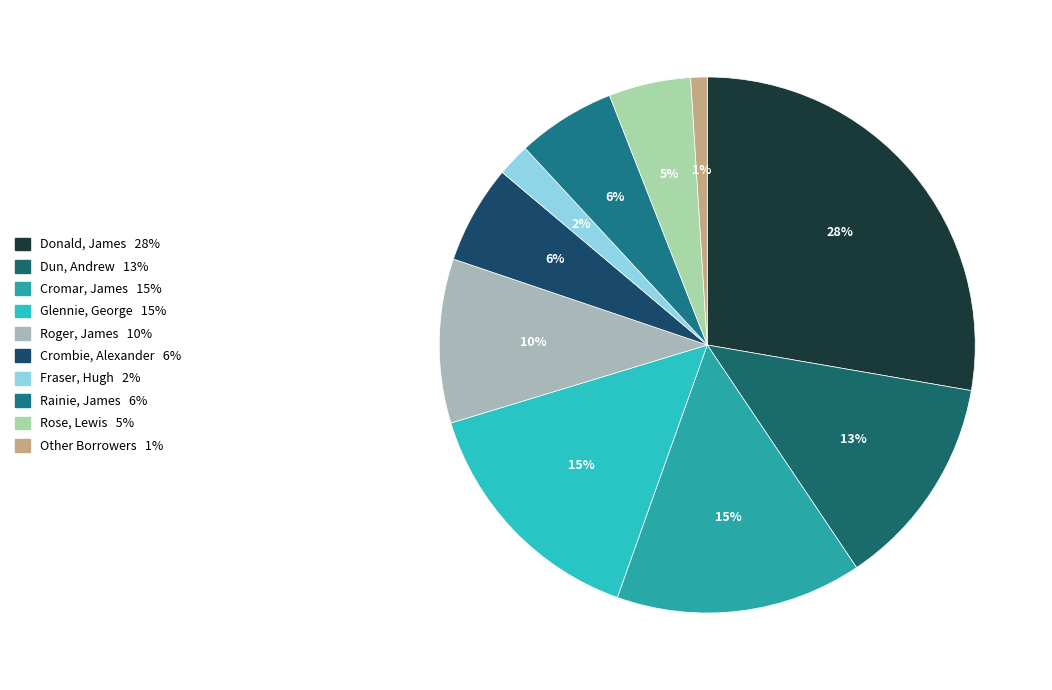

Does any single category account for the majority?

No